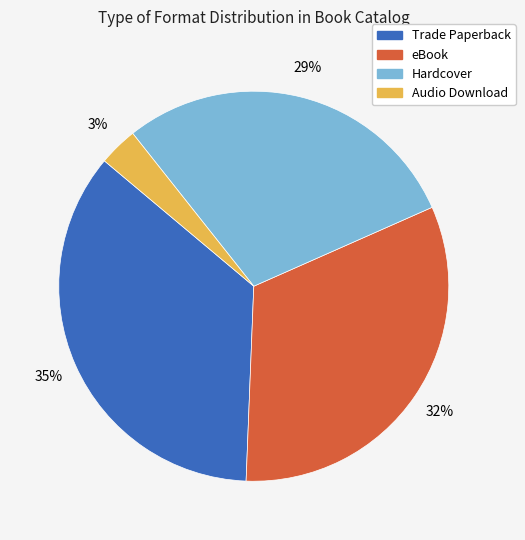

What is the largest slice in the pie chart?

Trade Paperback